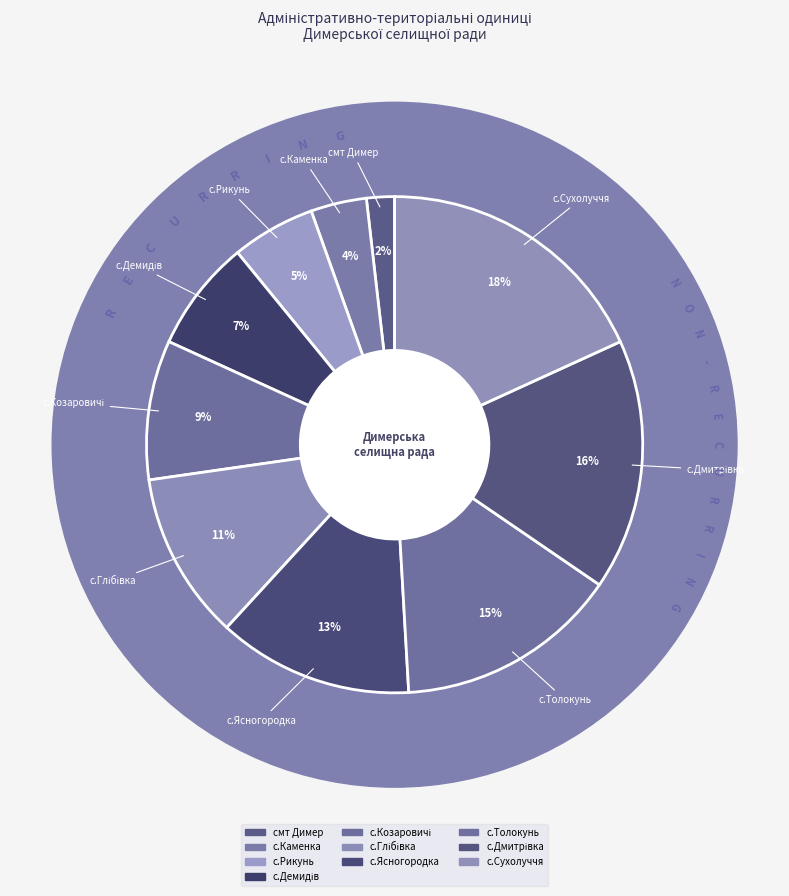

Is it true that смт Димер is 2% of the pie?

True